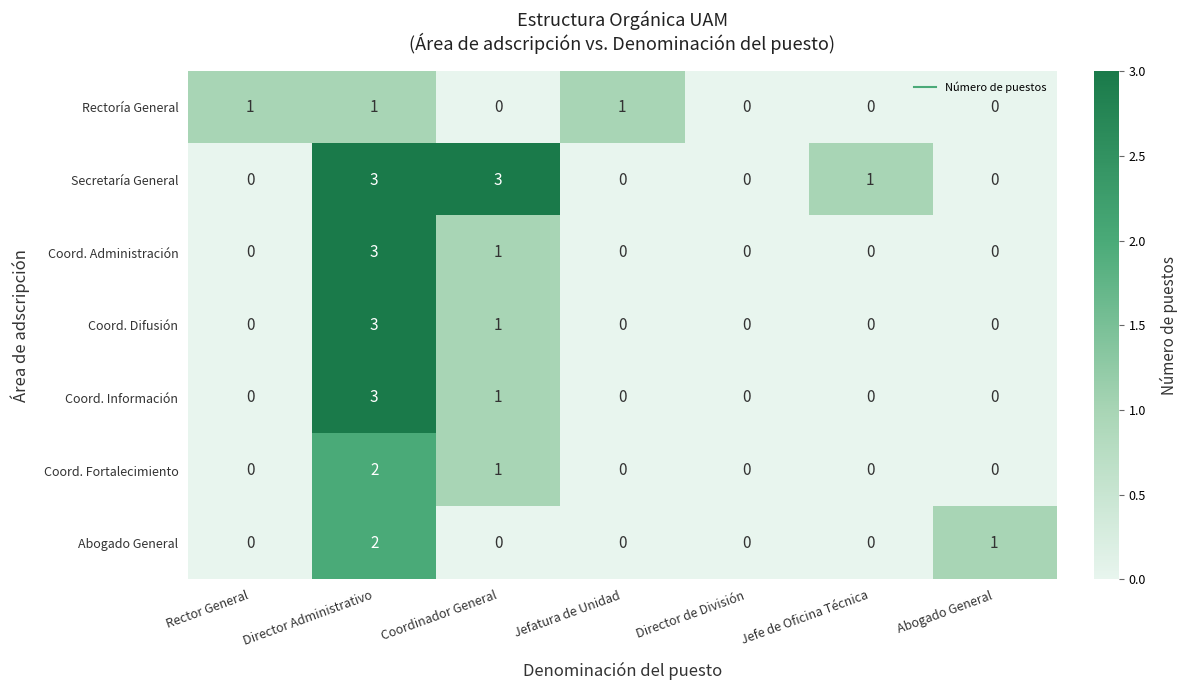

What is the difference between the highest and lowest values at Coordinador General?

3